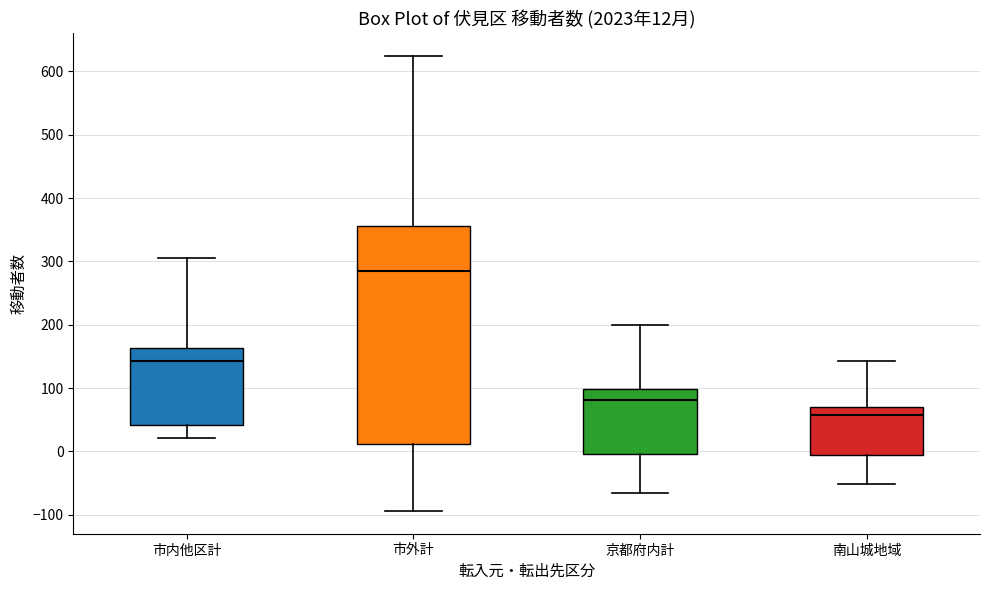

Which box has the lowest median line?

南山城地域